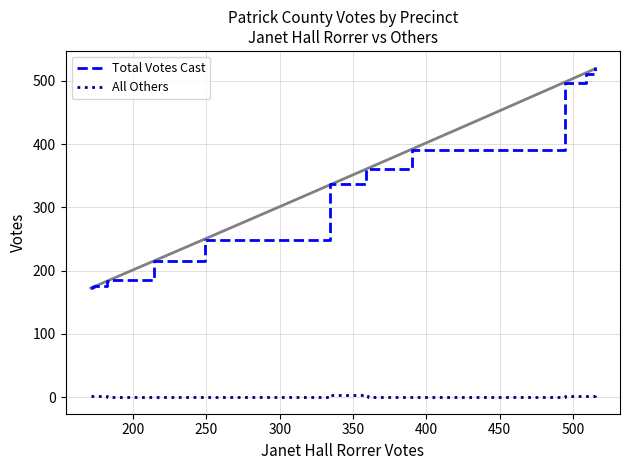

List the series in order of their peak value, highest first.

Total Votes Cast, All Others